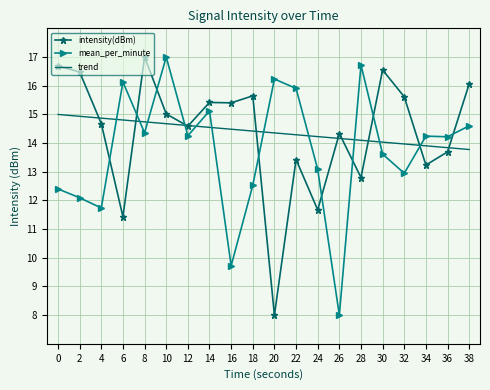

Which series ends up on top after the final intersection of mean_per_minute and trend?

mean_per_minute